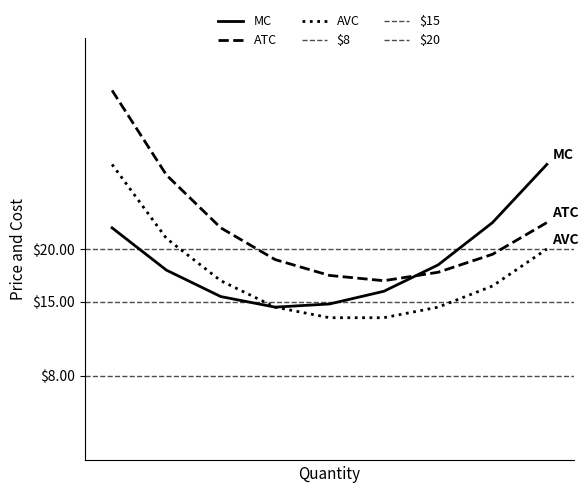

Reading right to left, what are all the values shown in this chart?

MC: 9=28.0	8=22.5	7=18.5	6=16.0	5=14.8	4=14.5	3=15.5	2=18.0	1=22.0
ATC: 9=22.5	8=19.5	7=17.8	6=17.0	5=17.5	4=19.0	3=22.0	2=27.0	1=35.0
AVC: 9=20.0	8=16.5	7=14.5	6=13.5	5=13.5	4=14.5	3=17.0	2=21.0	1=28.0